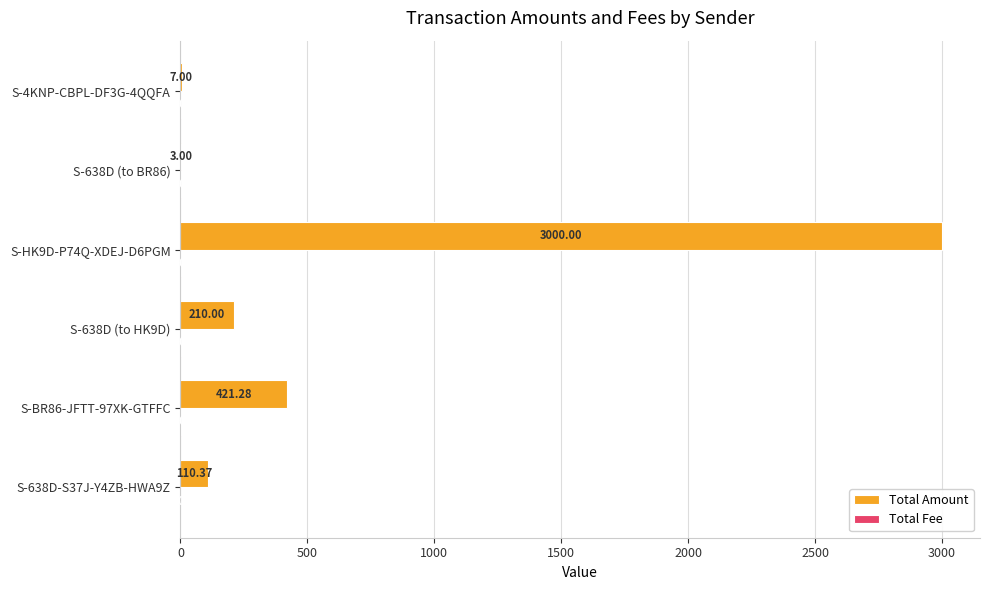

Which series changed the most between S-HK9D-P74Q-XDEJ-D6PGM and S-4KNP-CBPL-DF3G-4QQFA?

Total Amount